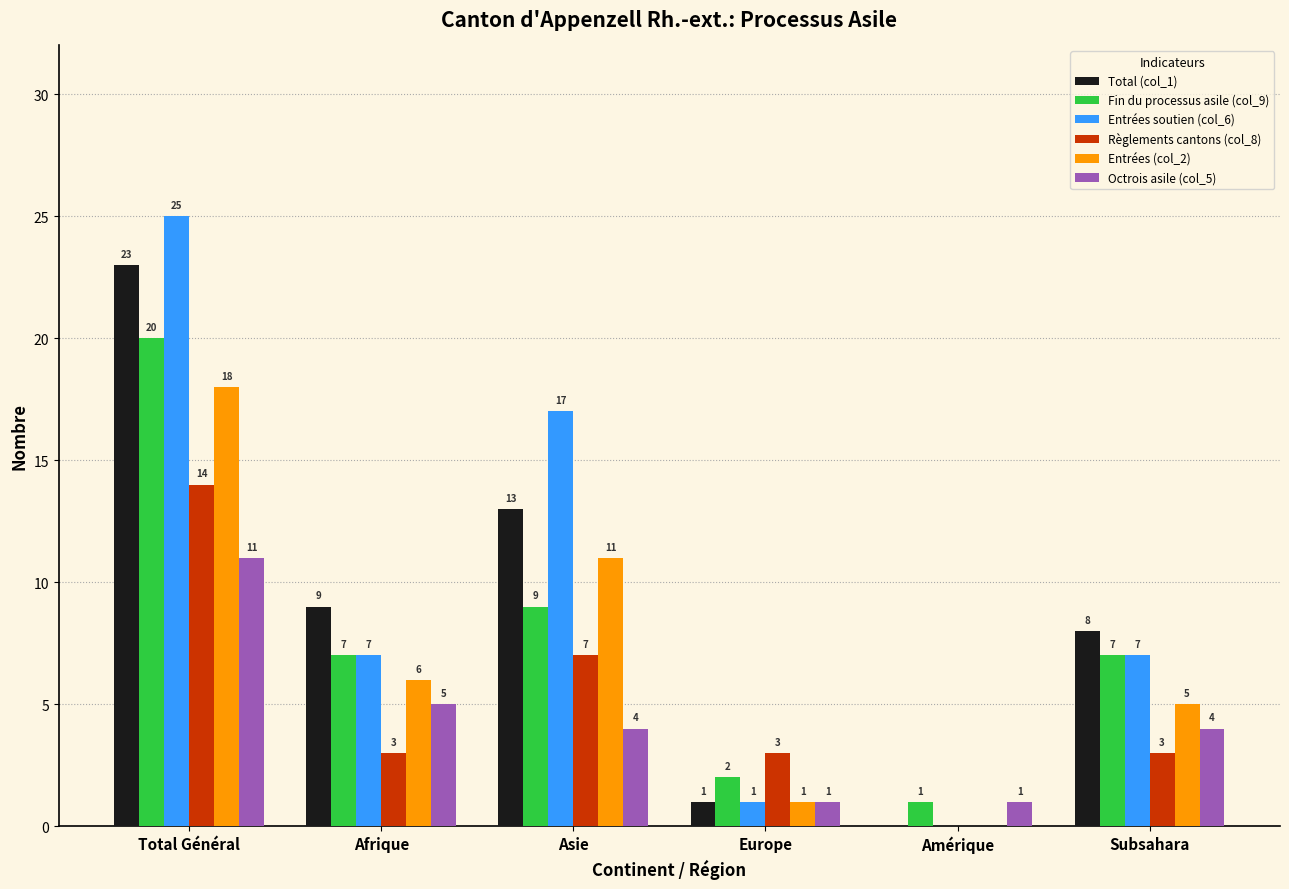

What is the sum of the Entrées (col_2) values at Total Général and Afrique?

24